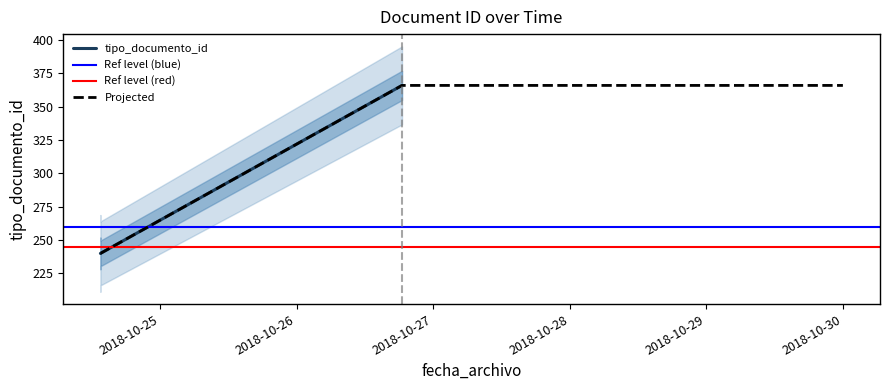

At which category does the chart reach its peak across all series?

2018-10-26 18:32:13